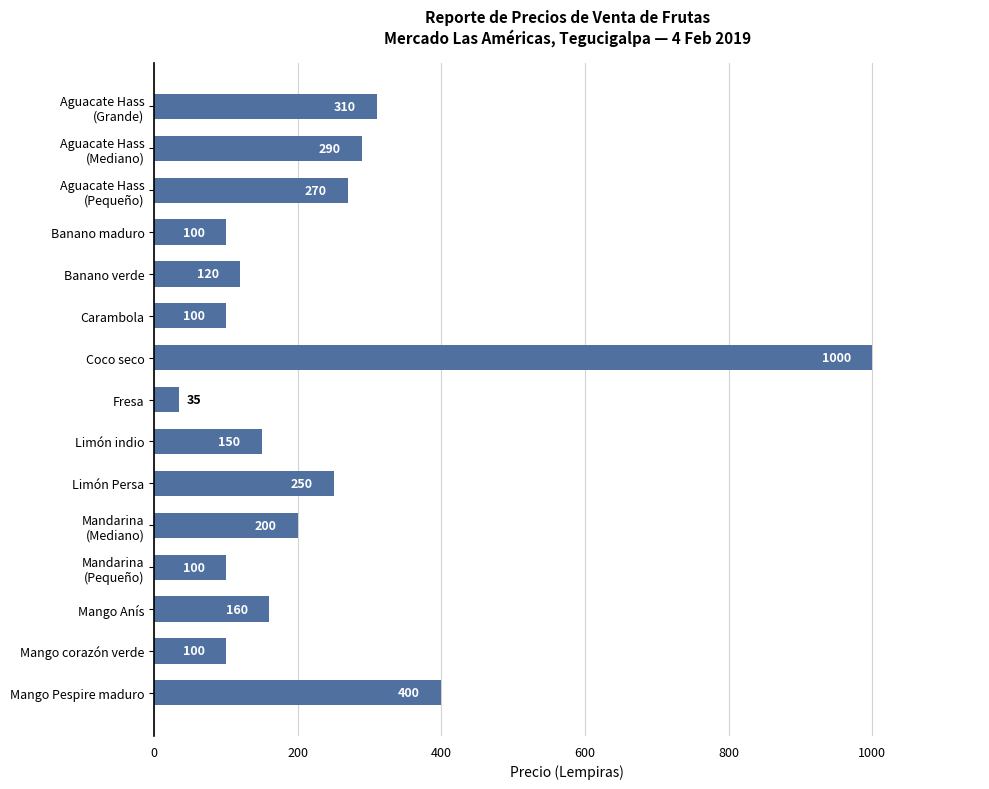

What is the label of the 9th bar from the top?

Limón indio